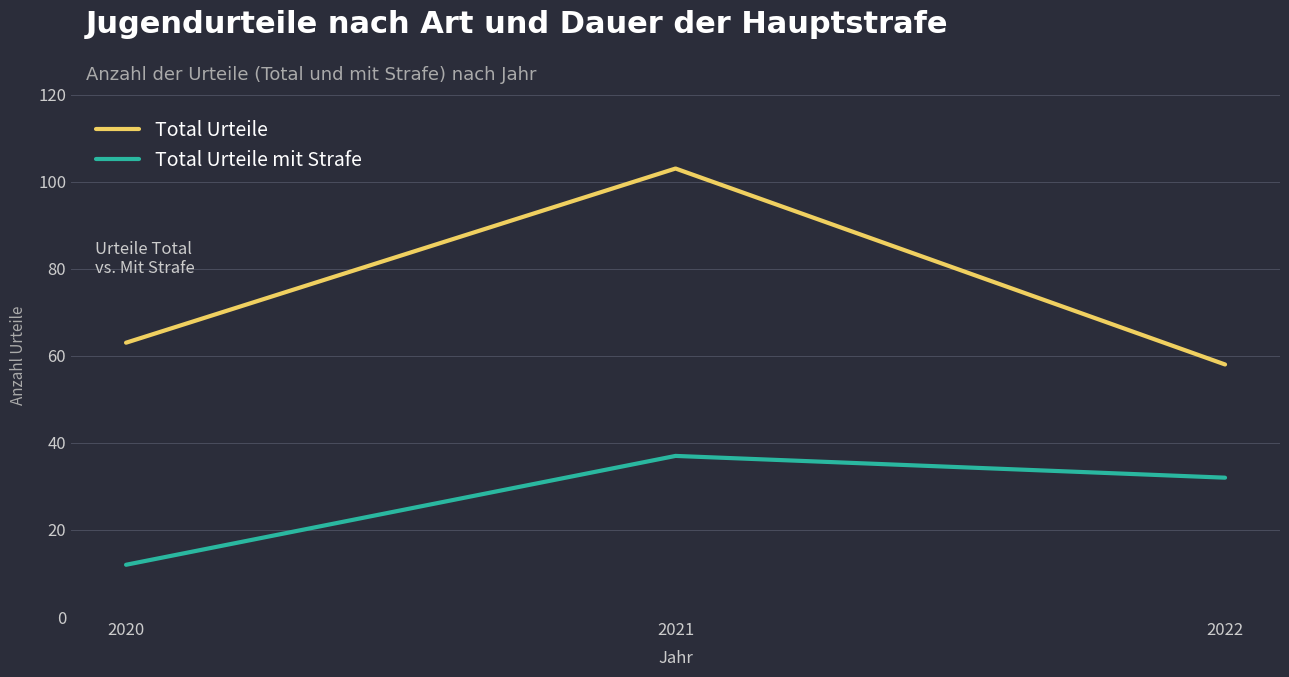

List the labels in order of Total Urteile value, smallest first.

2022, 2020, 2021